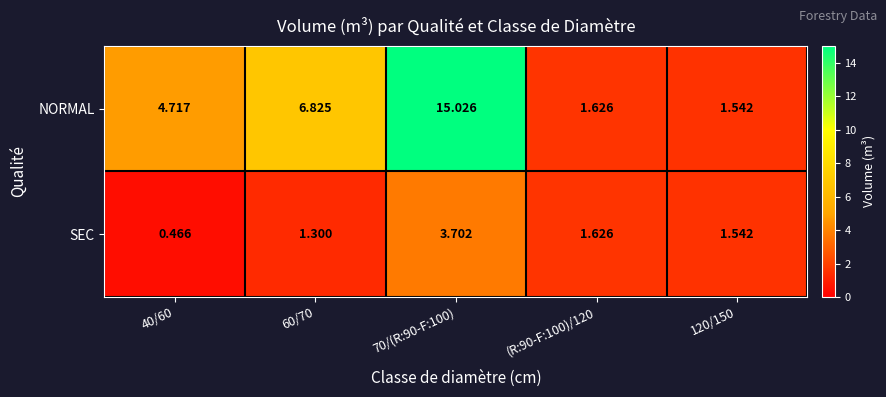

Which series has the largest total across all categories?

NORMAL